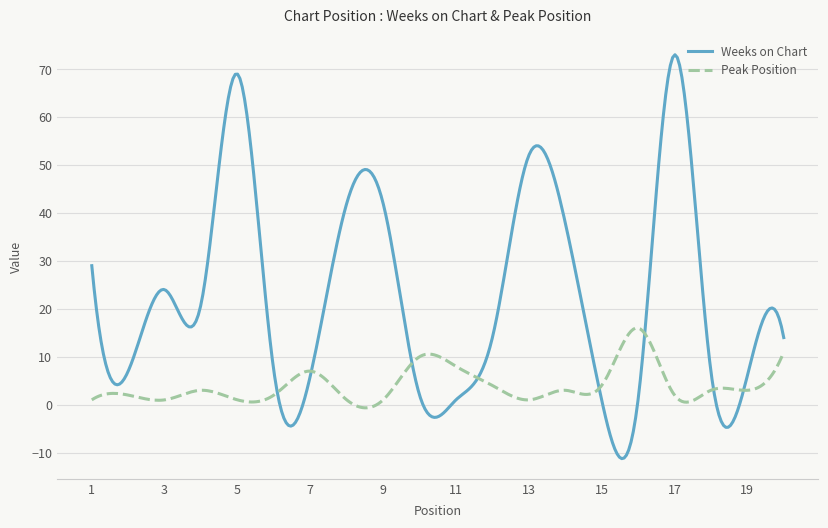

What is the difference between the second highest and minimum values in the Peak Position series?

16.6